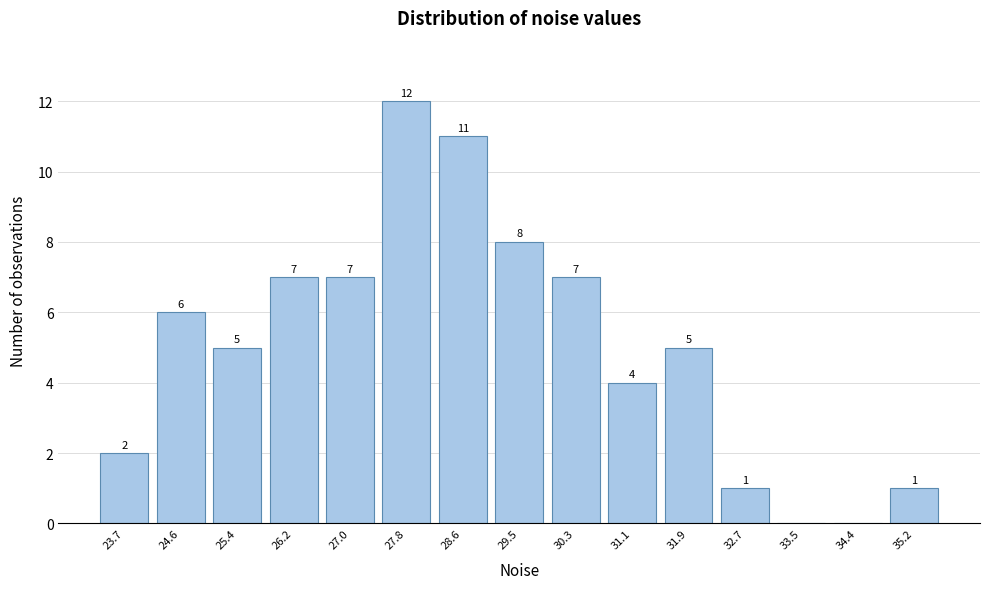

Reading right to left, what are all the values shown in this chart?

35.2=1	34.4=0	33.5=0	32.7=1	31.9=5	31.1=4	30.3=7	29.5=8	28.6=11	27.8=12	27.0=7	26.2=7	25.4=5	24.6=6	23.7=2